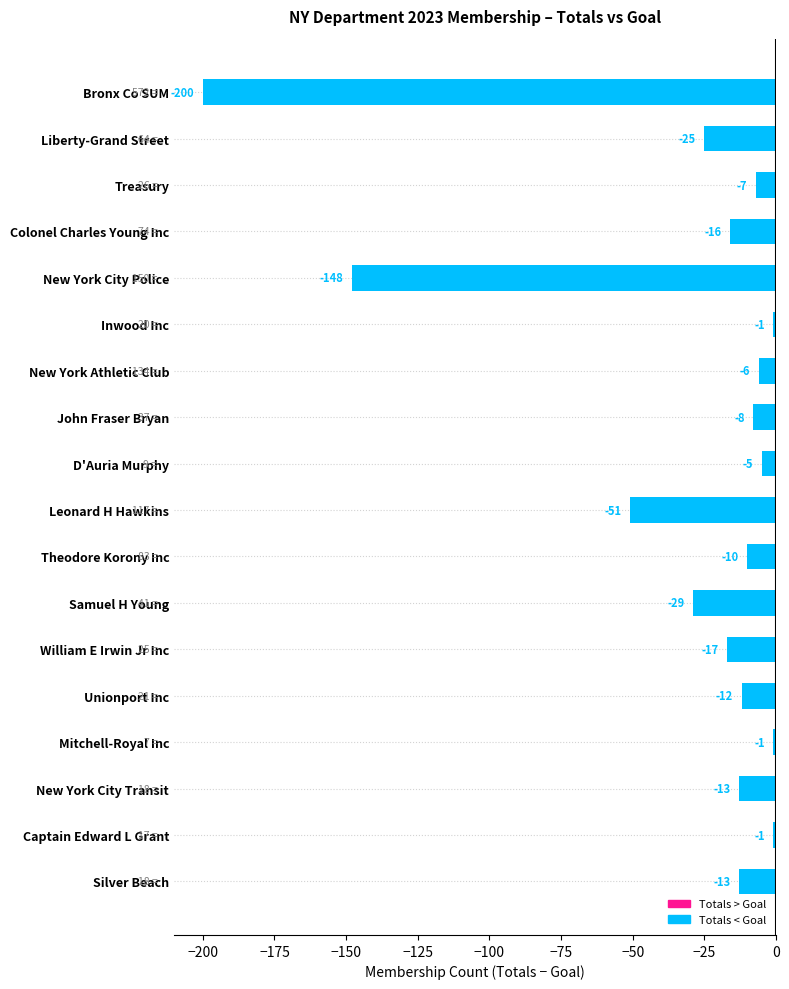

At which category does the chart reach its minimum across all series?

Bronx Co SUM